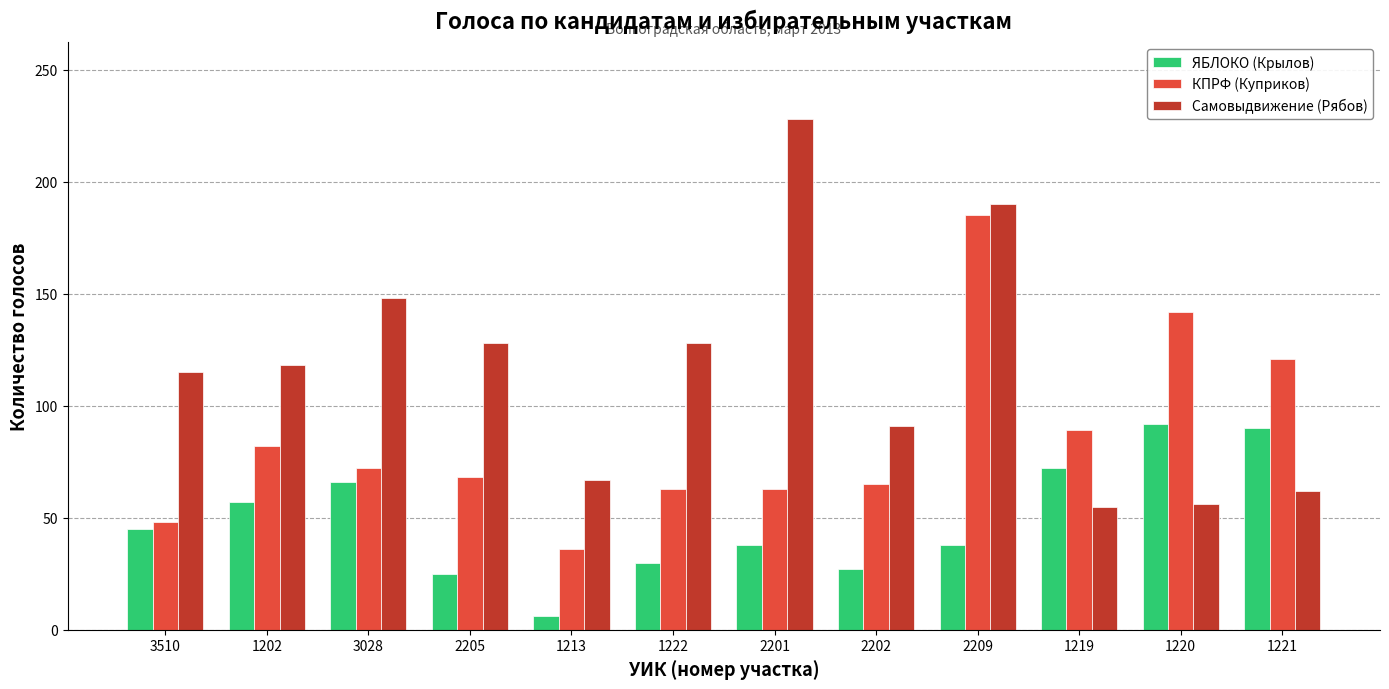

Which series has the largest range (max minus min)?

Самовыдвижение (Рябов)